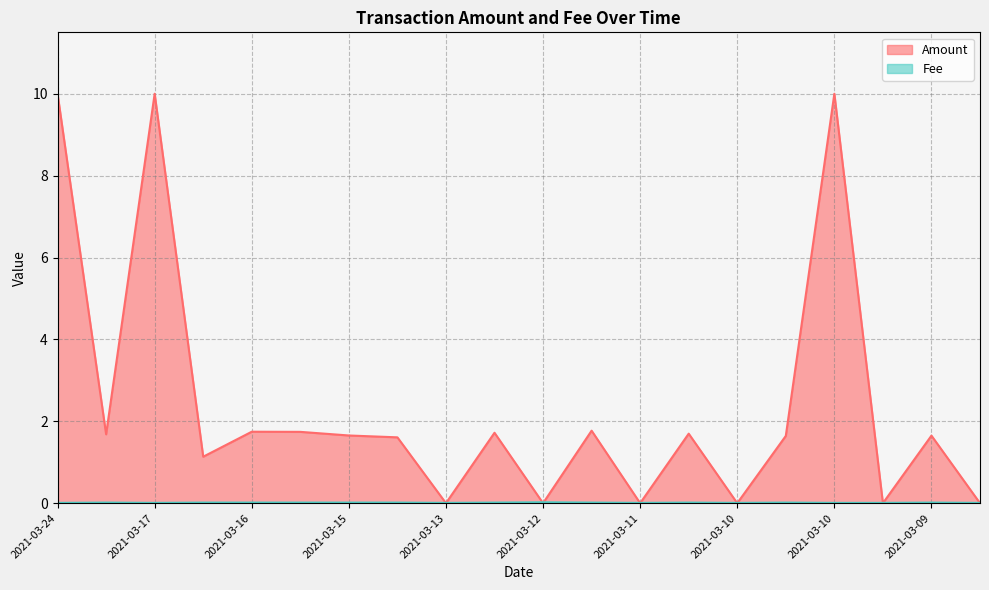

How many data points in Amount are above 1?

14